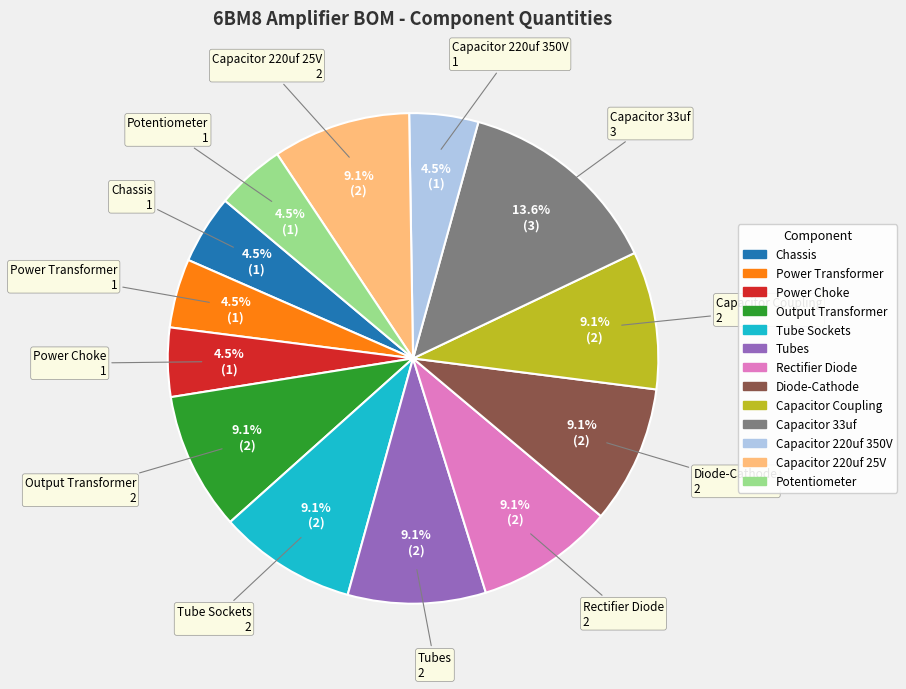

Combined, do Capacitor 33uf and Capacitor Coupling account for over 50%?

No